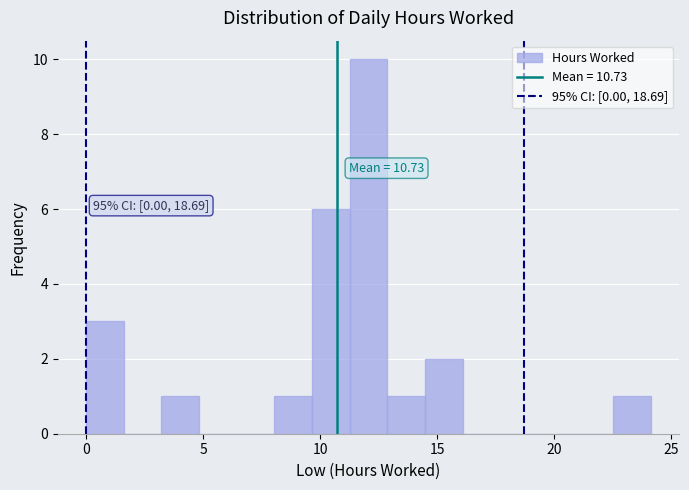

Around what value on the x-axis is the tallest bar? Give the approximate position of its centre, as read against the axis.

12.0